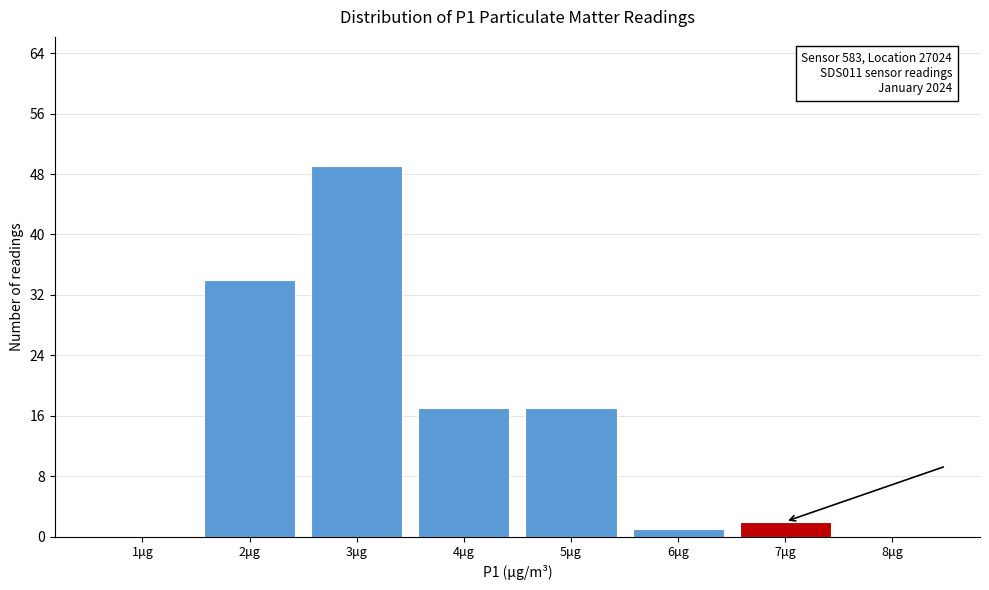

Reading left to right, extract all data points from this chart.

1μg=0	2μg=34	3μg=49	4μg=17	5μg=17	6μg=1	7μg=2	8μg=0